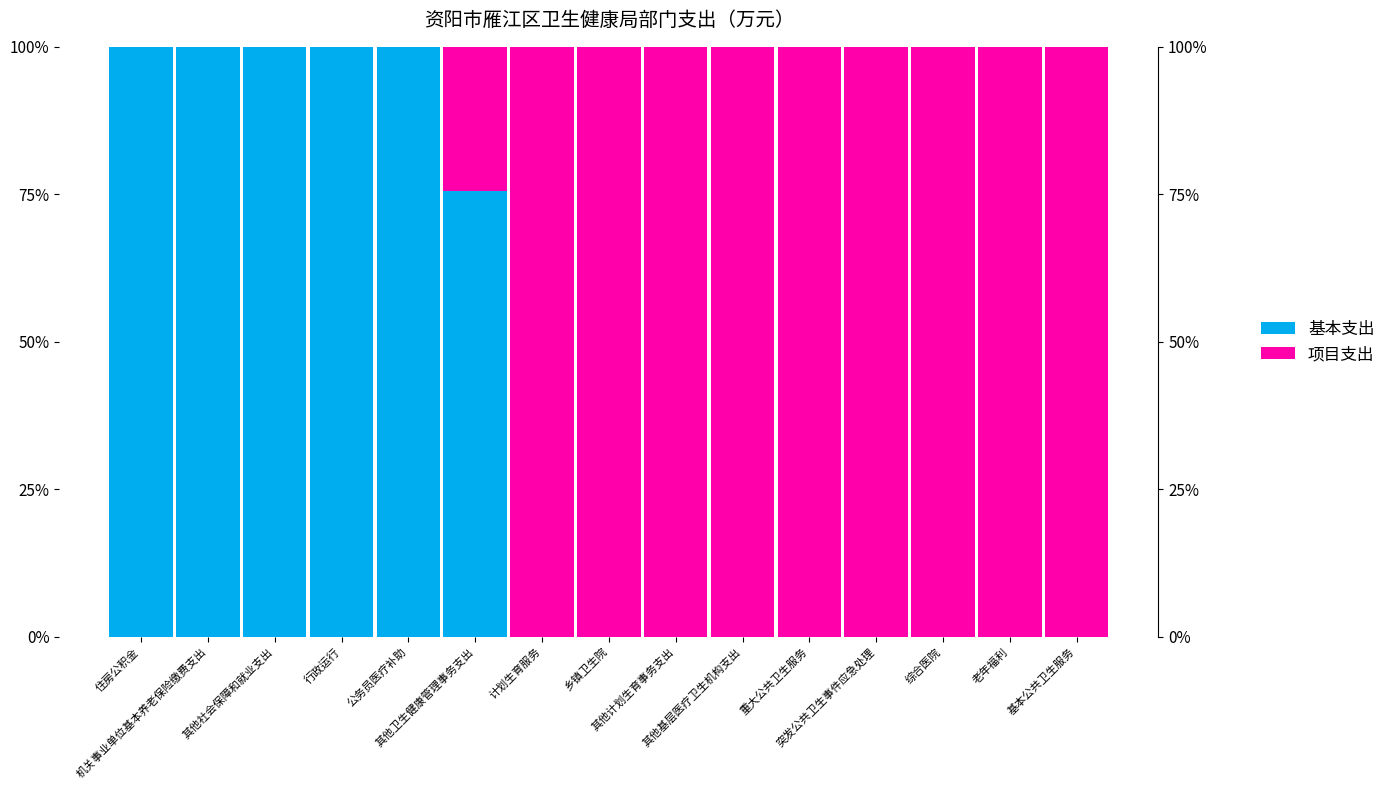

The value of 项目支出 at 老年福利 is 1.0. True or false?

True